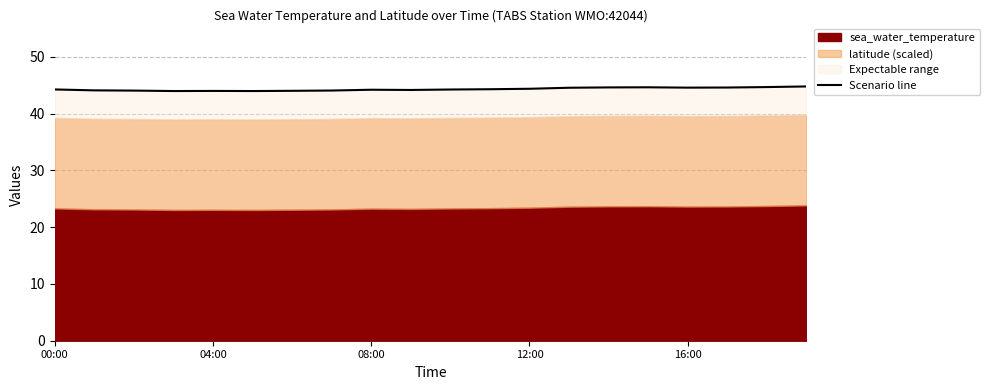

What value does the data have at 12:00?

44.4